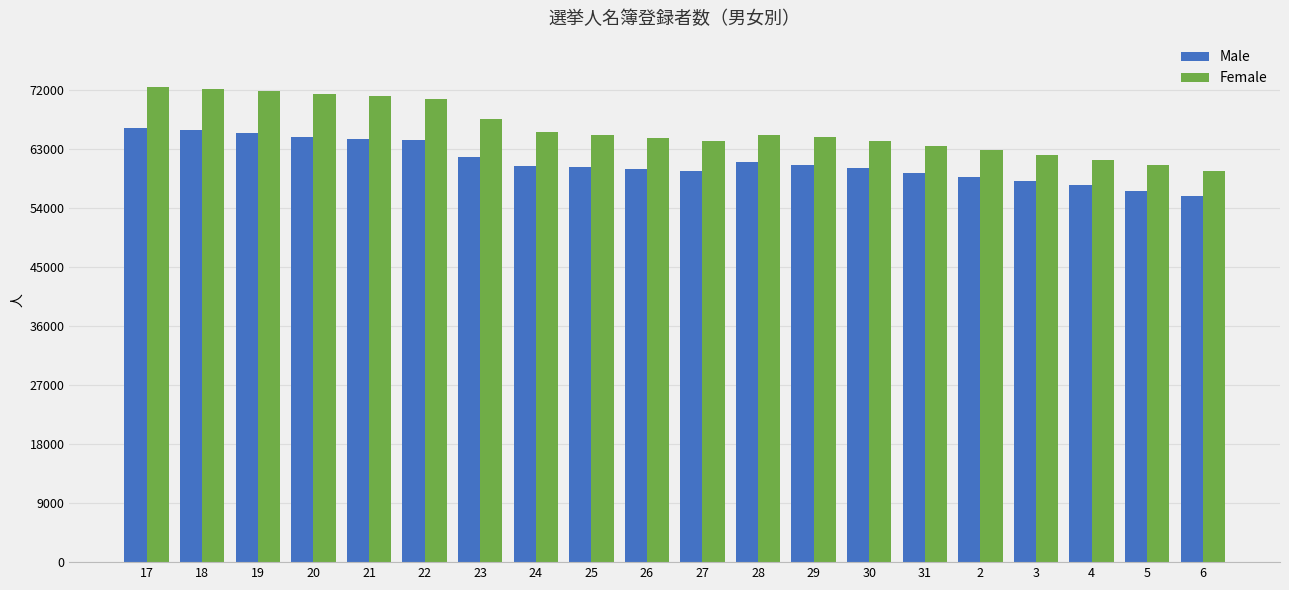

What is the difference between the second highest and second lowest values in the Male series?

9196